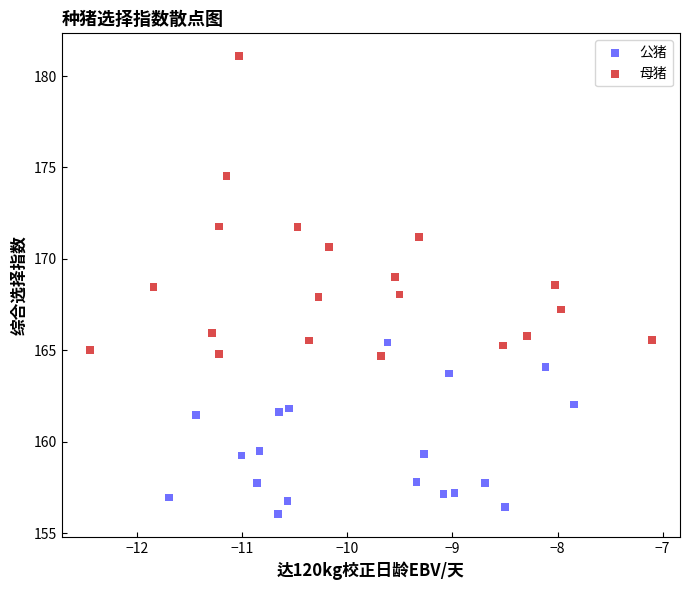

Which series contains the highest Y value?

母猪